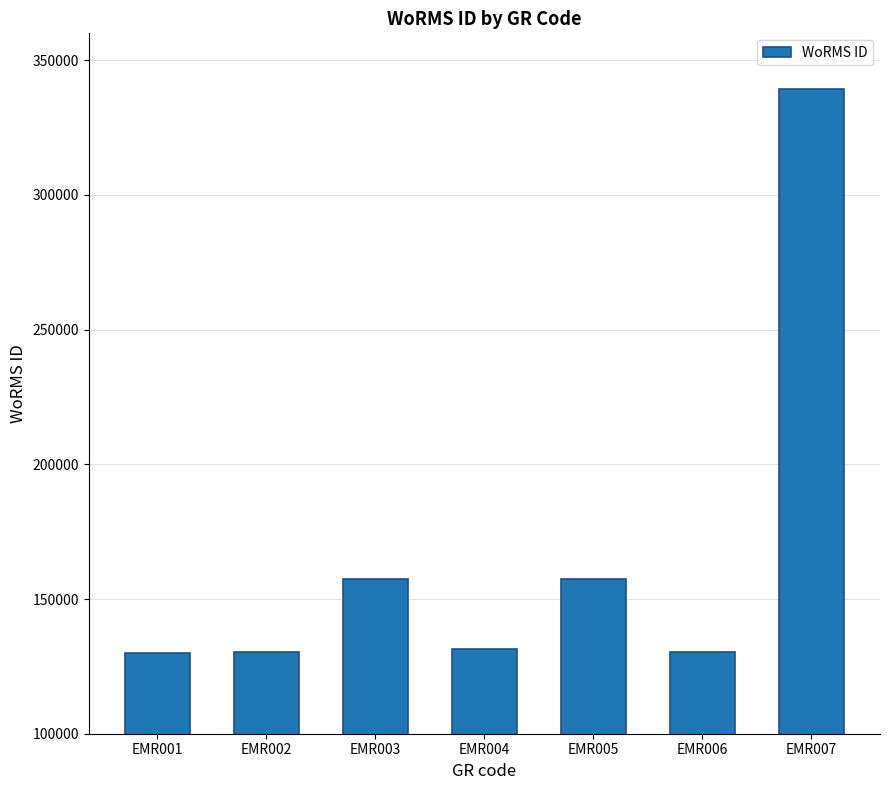

What is the minimum value shown in the chart?

129840